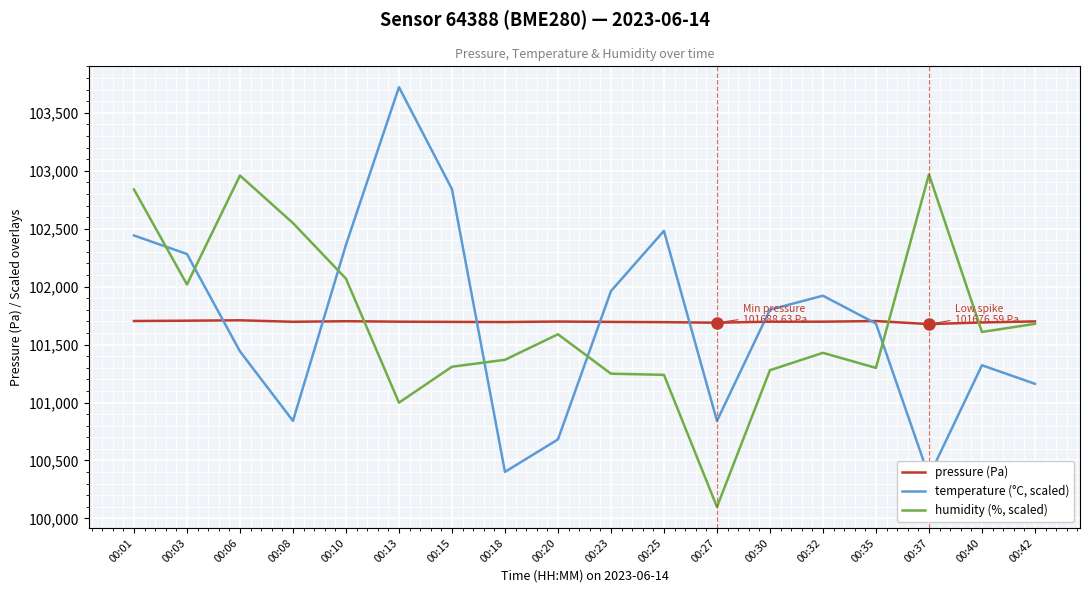

Rank the series by their maximum value, from lowest to highest.

pressure (Pa), humidity (%, scaled), temperature (°C, scaled)